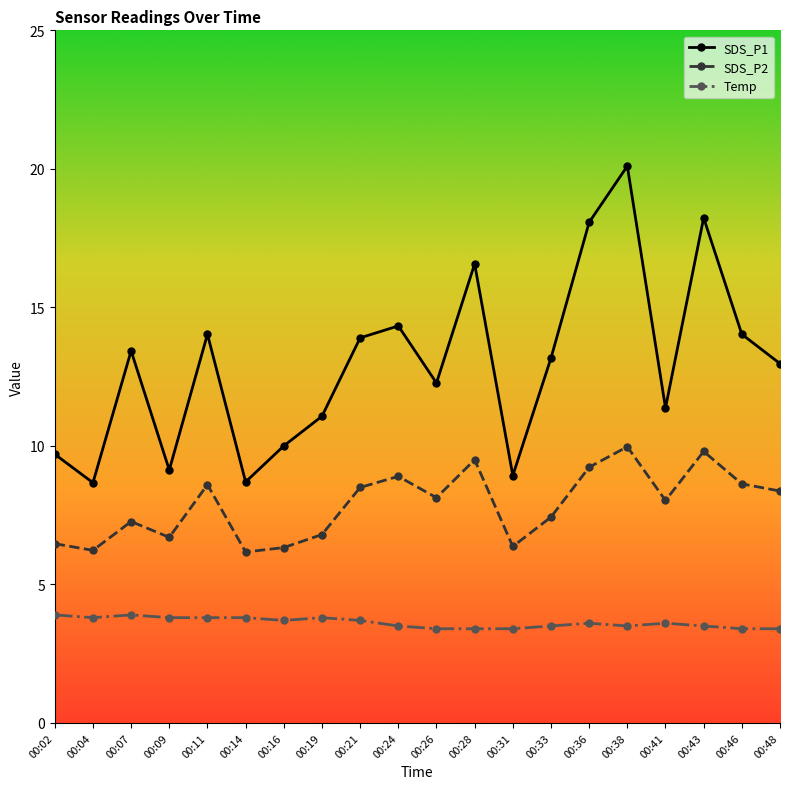

What is the value of the SDS_P2 point at the 20th from the left?

8.4